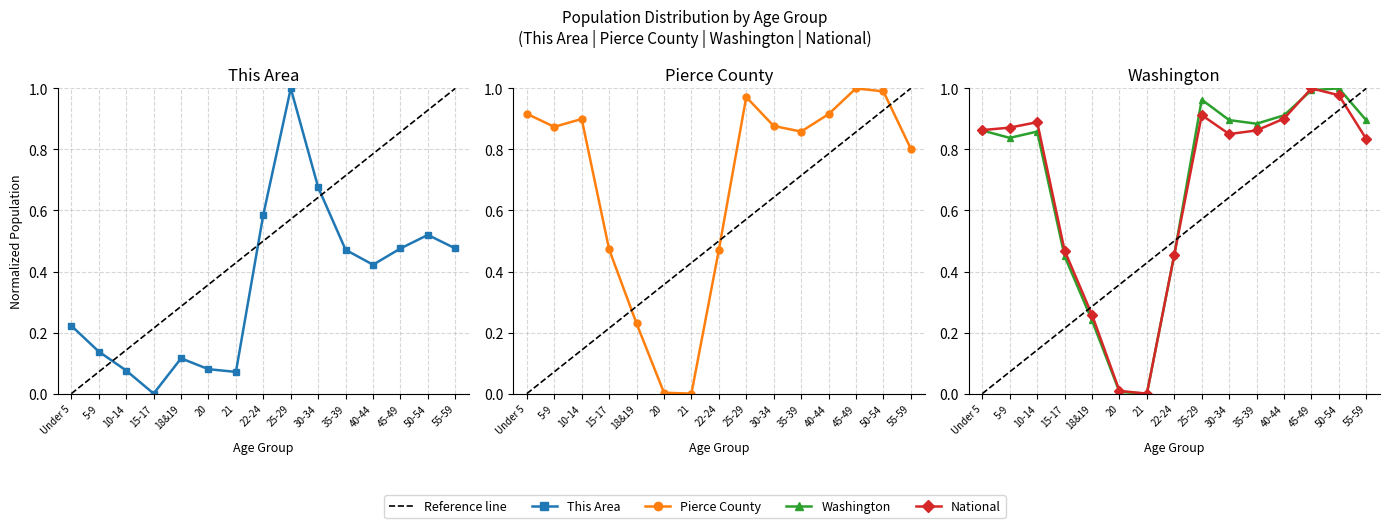

Where is the first local maximum for National?

10-14